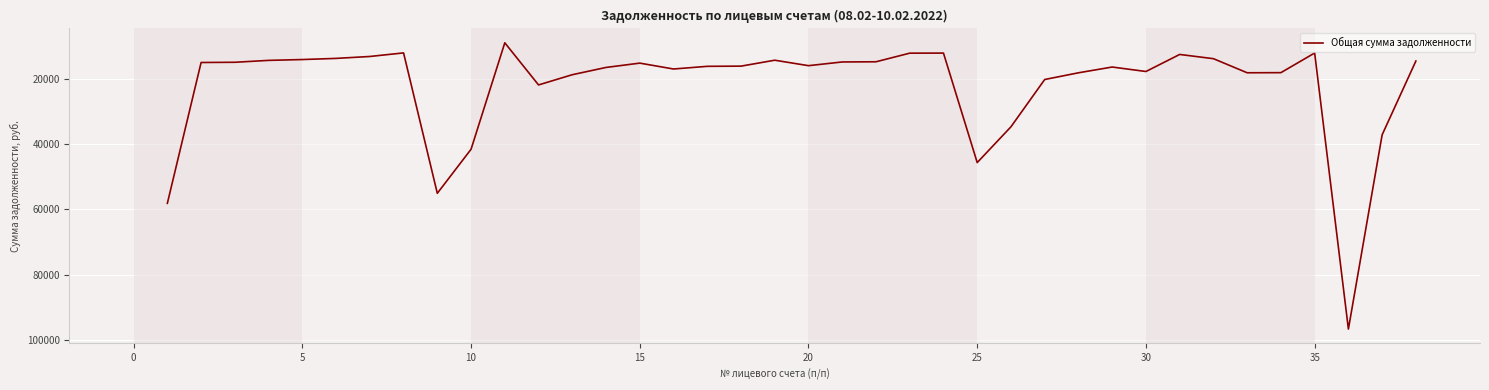

True or false: the data has more than 2 interior local peaks.

True